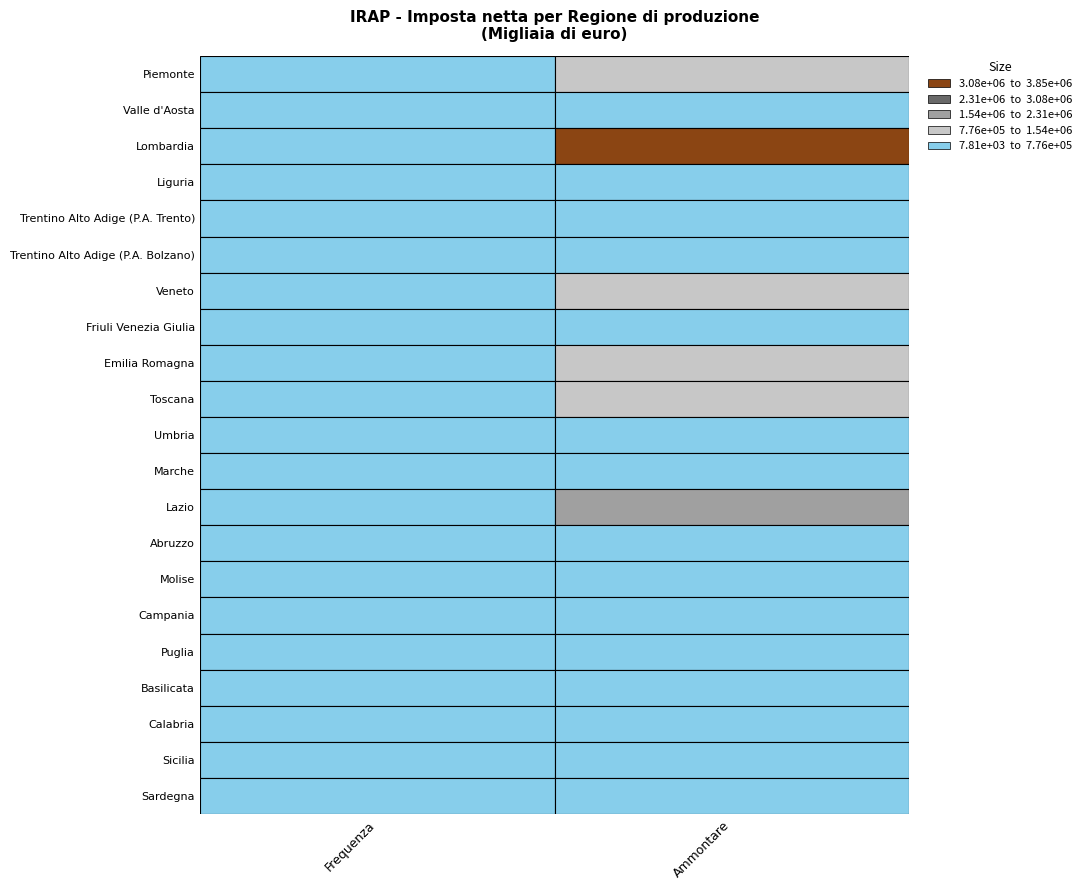

What is the difference between the maximum and minimum values in the Ammontare series?

3820134